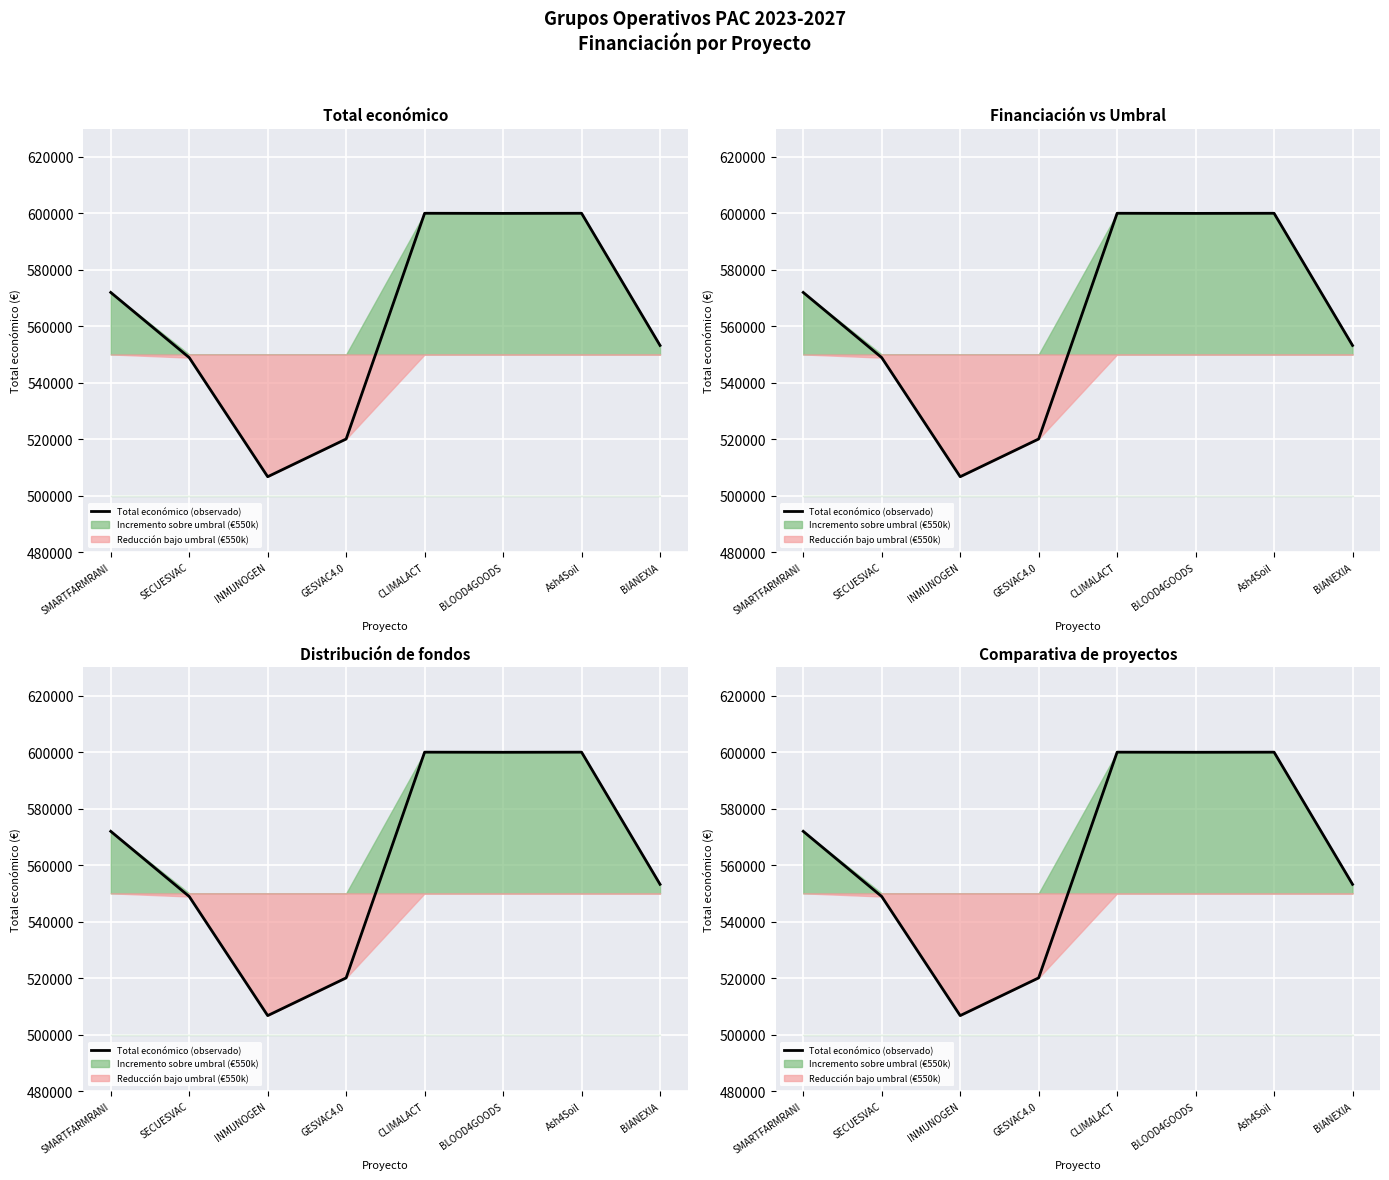

How many categories are shown in the chart?

8